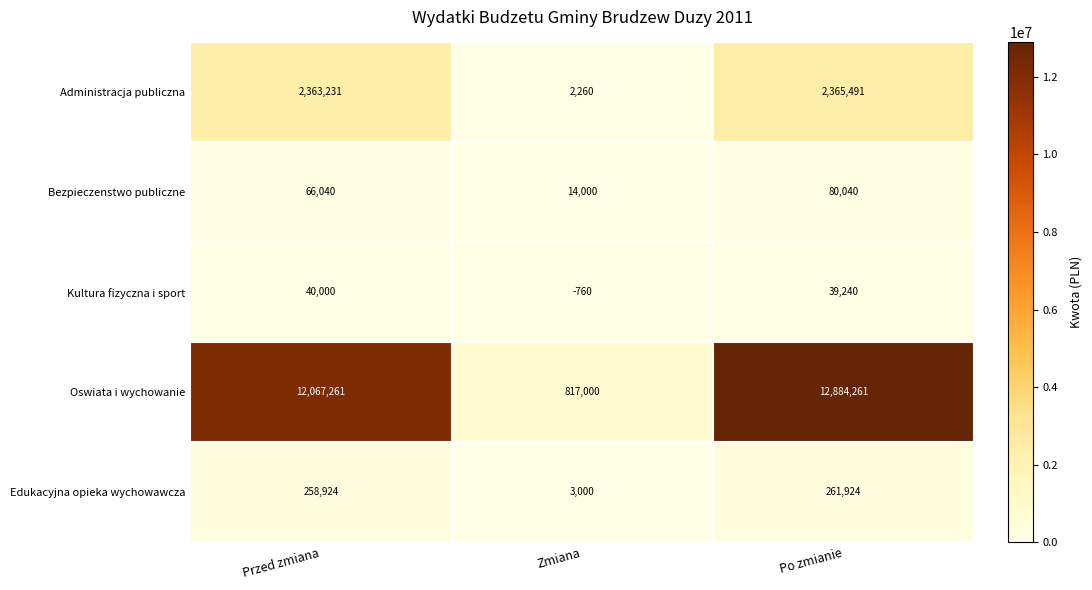

List the series in order of their peak value, highest first.

Oswiata i wychowanie, Administracja publiczna, Edukacyjna opieka wychowawcza, Bezpieczenstwo publiczne, Kultura fizyczna i sport